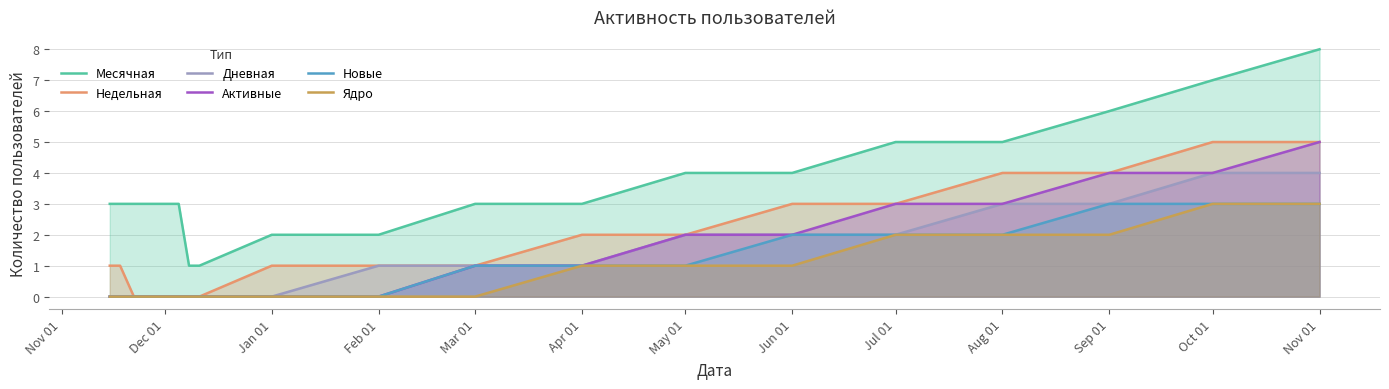

Which series has the largest range (max minus min)?

Месячная